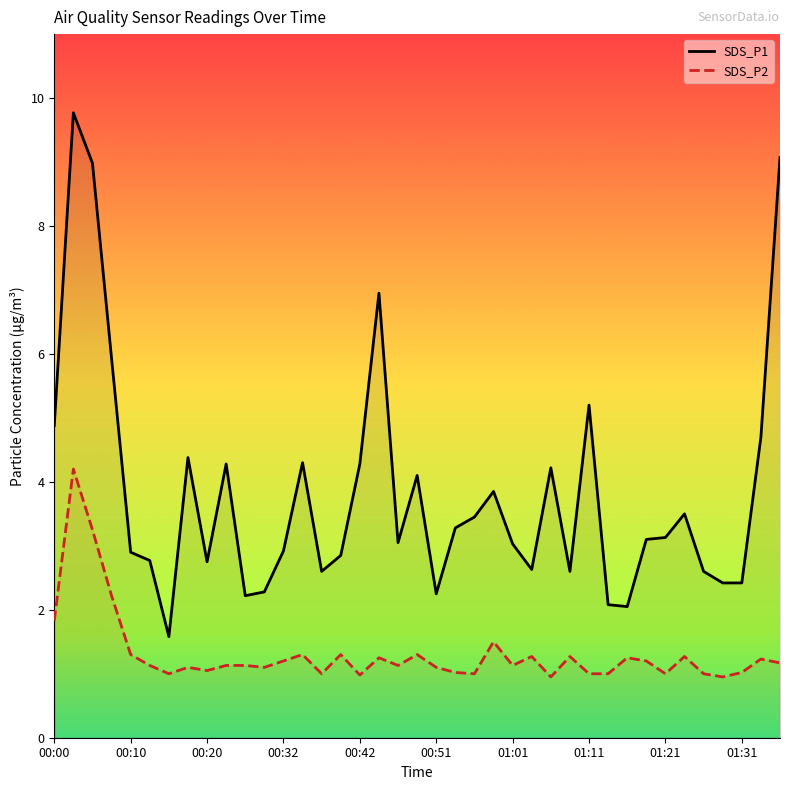

Is this an area chart (filled region under the line)?

No